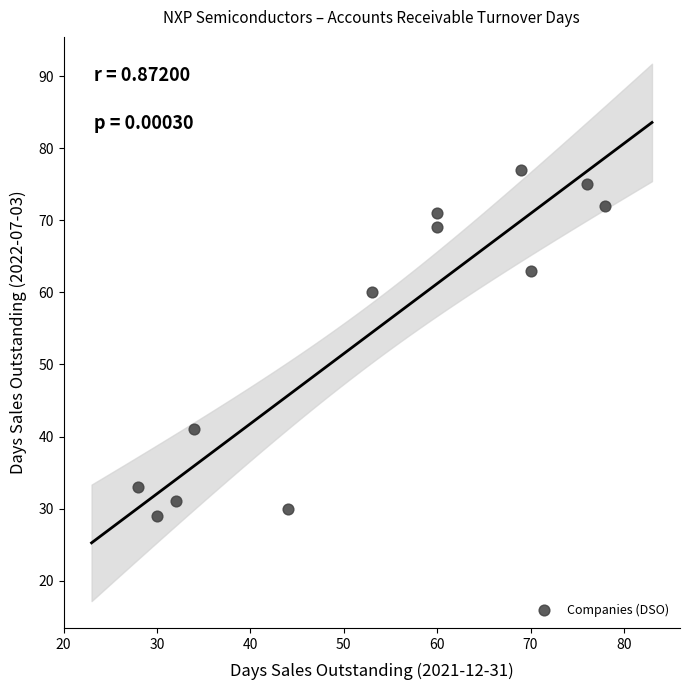

What Y value in the scatter plot is closest to 53?

60